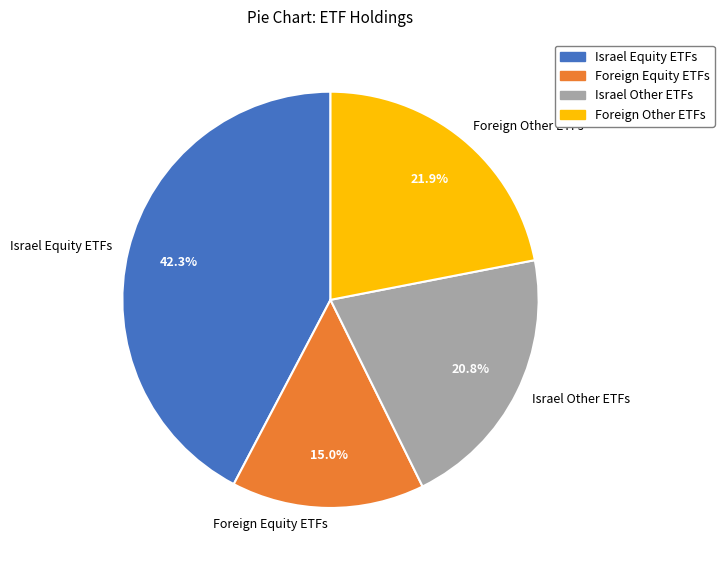

Does any single category account for the majority?

No